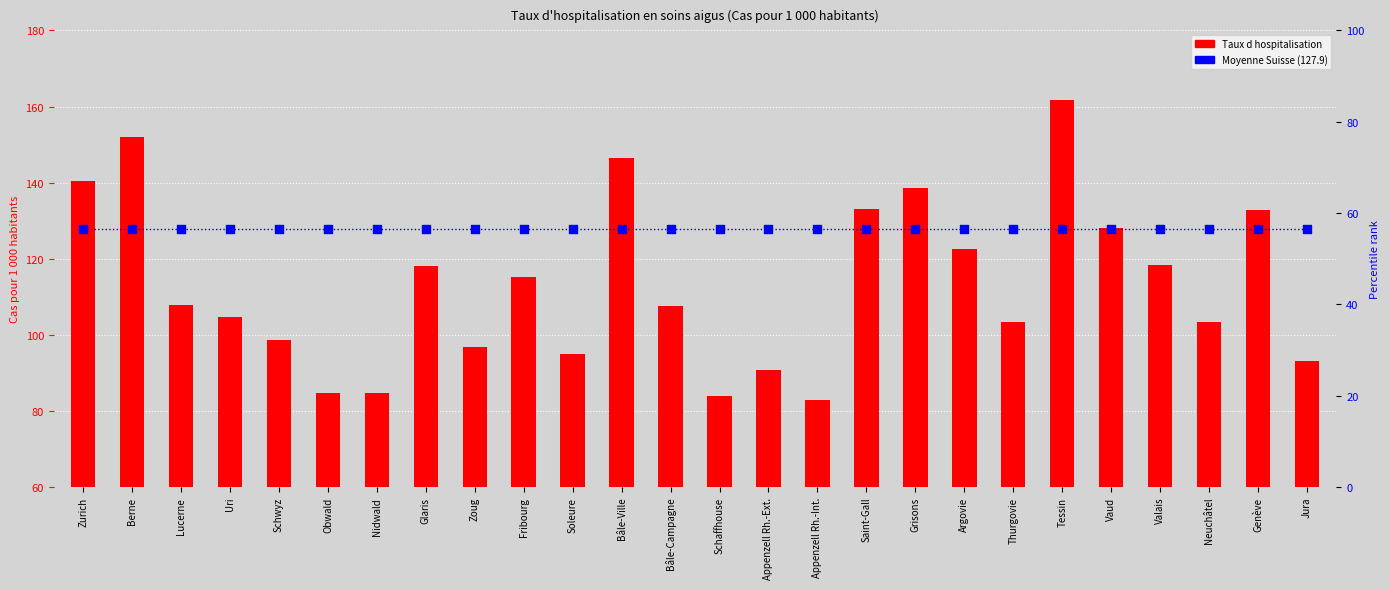

At how many categories does at least one series exceed 121?

26